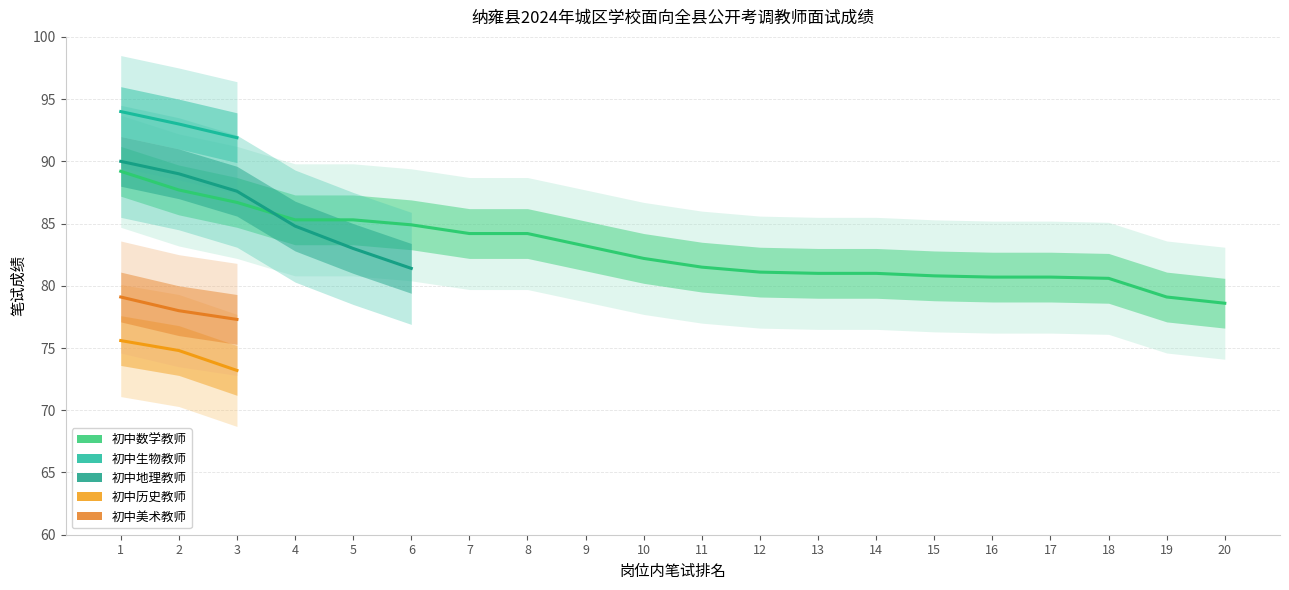

What is the value of the 初中地理教师 point at the 2nd from the left?

89.0